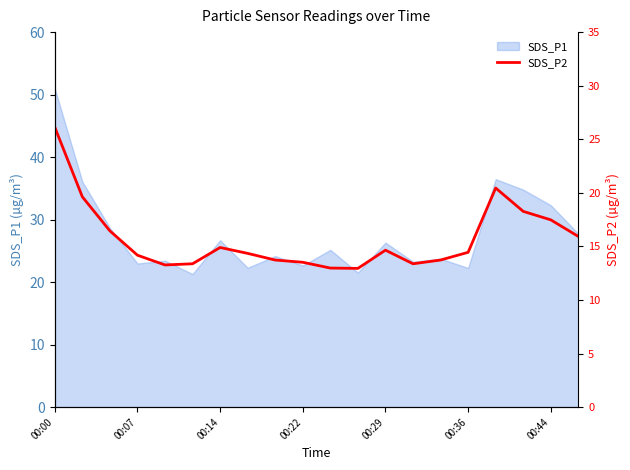

How many data points does each series have?

20